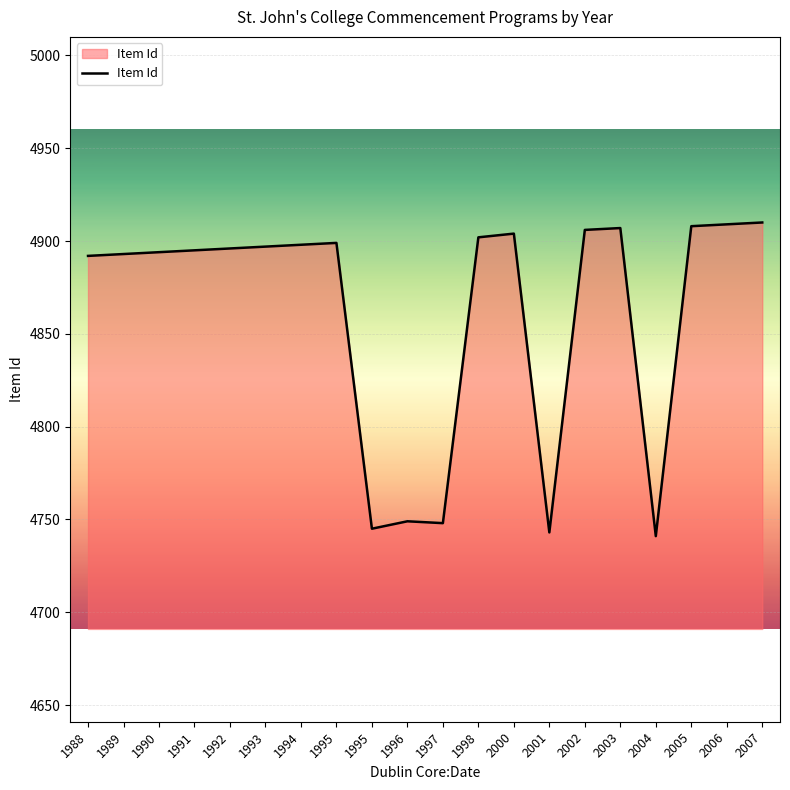

True or false: the data has more than 1 interior local peaks.

True